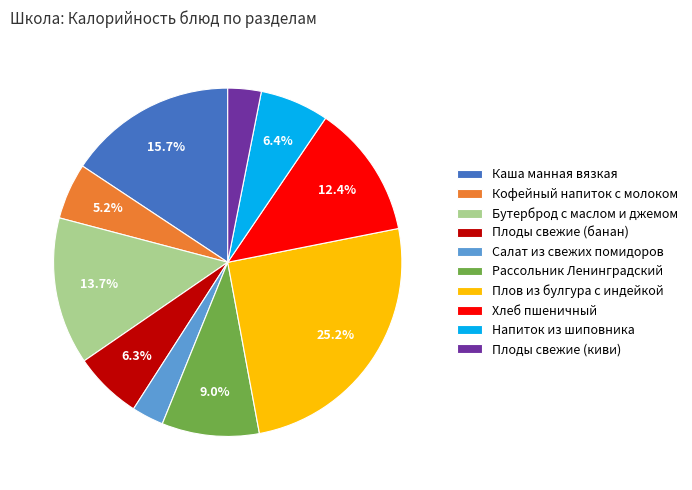

What is the total percentage of Каша манная вязкая and Плоды свежие (банан)?

22.0%